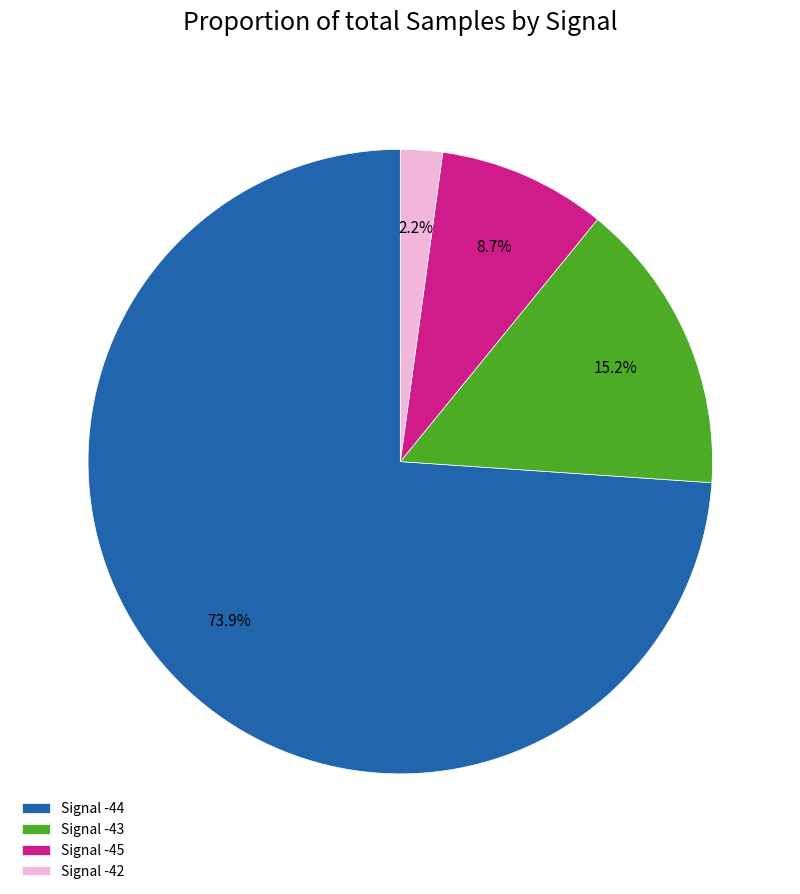

Combined, what portion of the pie is Signal -43 and Signal -42?

17.4%